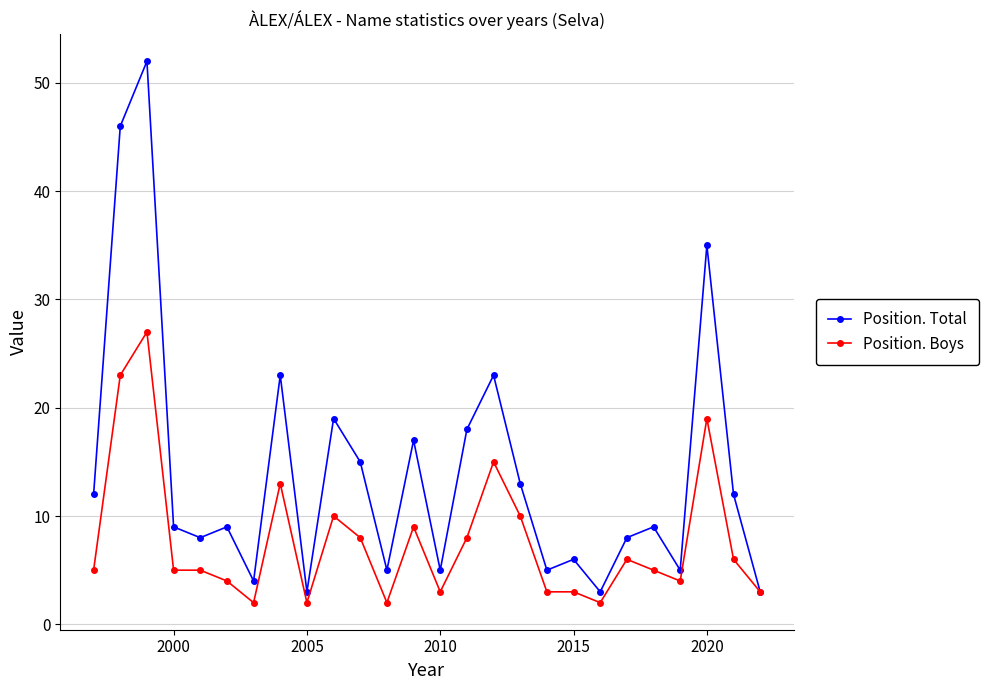

What is the maximum value shown in the chart?

52